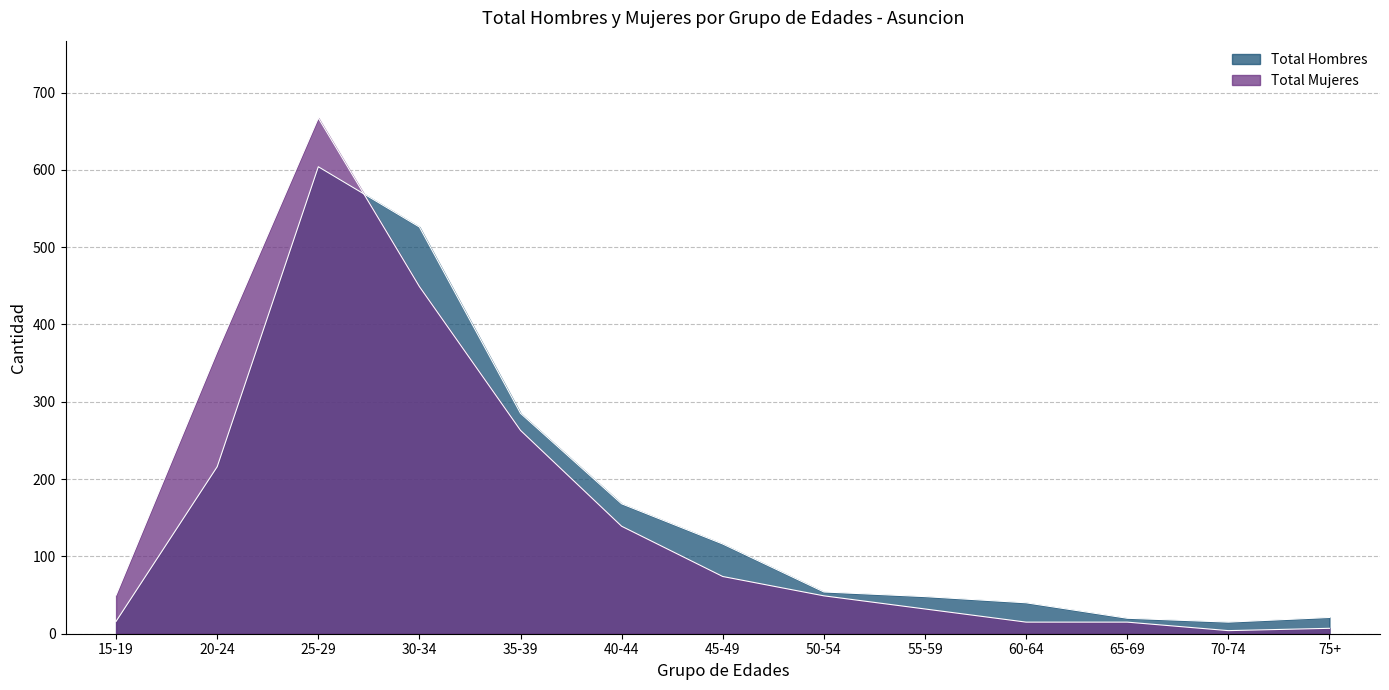

What is the approximate value of Total Hombres at 65-69, to the nearest 10?

20